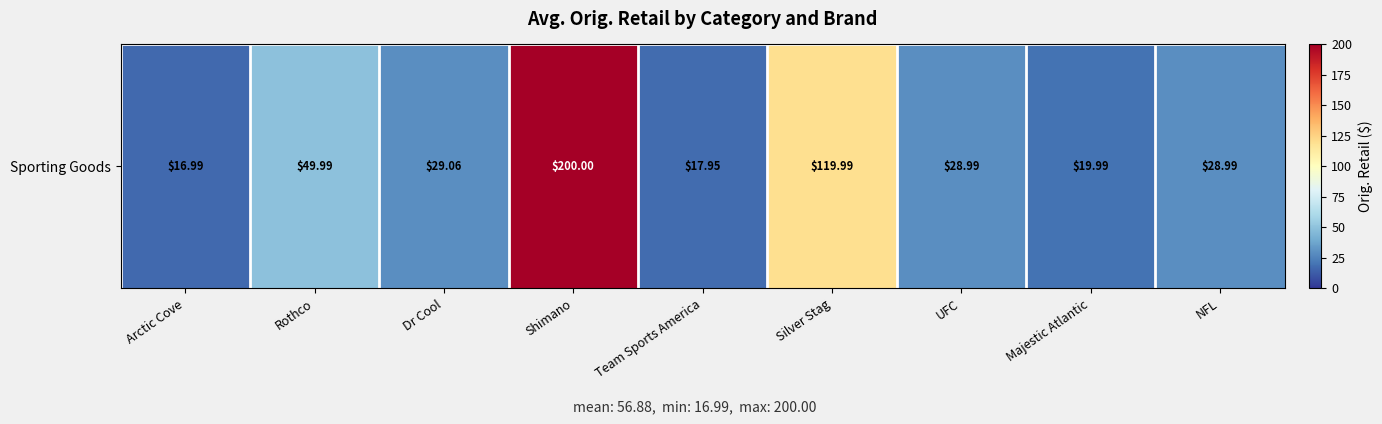

Reading right to left, extract all data points from this chart.

29.0	20.0	29.0	120.0	17.9	200.0	29.1	50.0	17.0